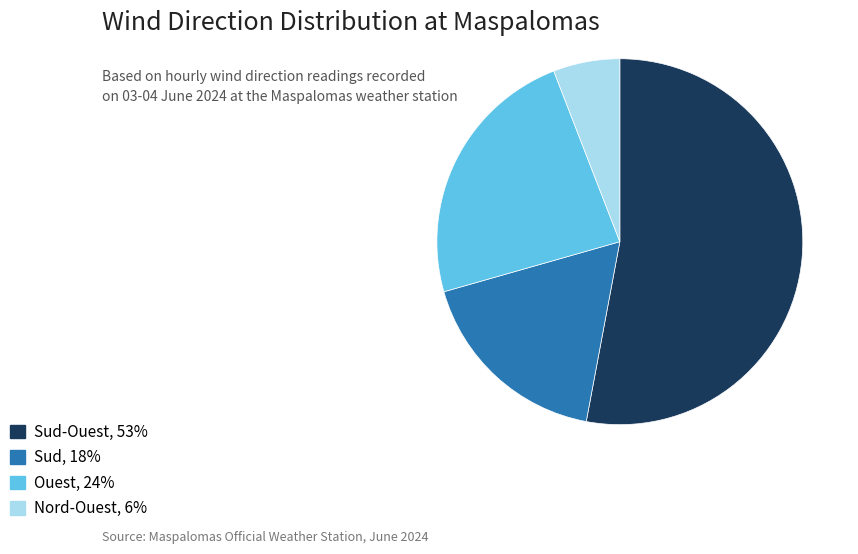

Does any single category account for the majority?

Yes